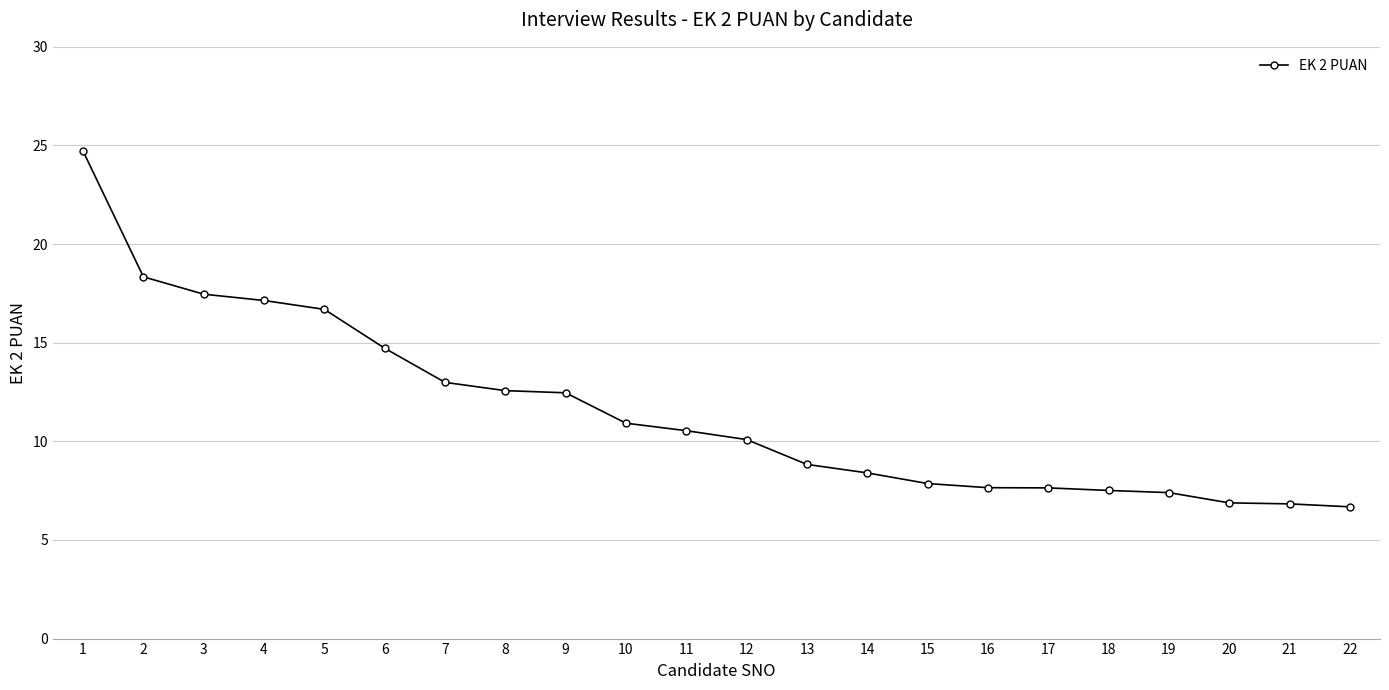

At which label does the data first exceed 10?

1